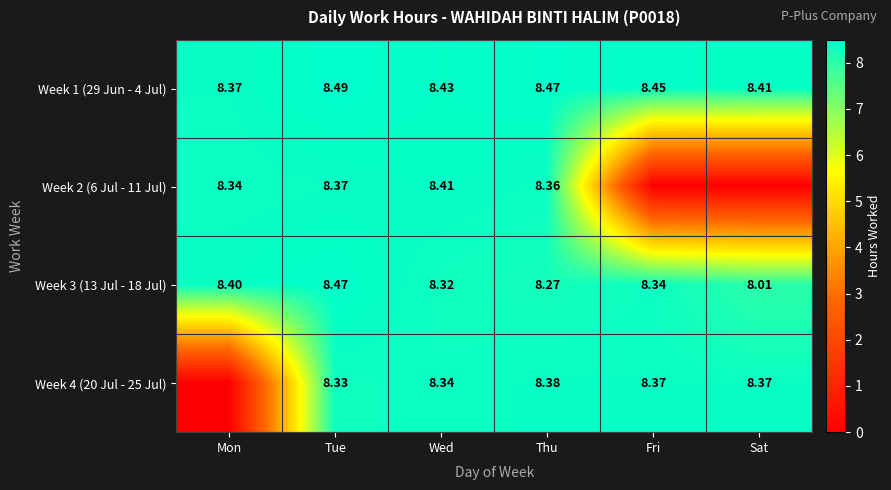

At which label is Week 3 (13 Jul - 18 Jul) closest to 8?

Sat